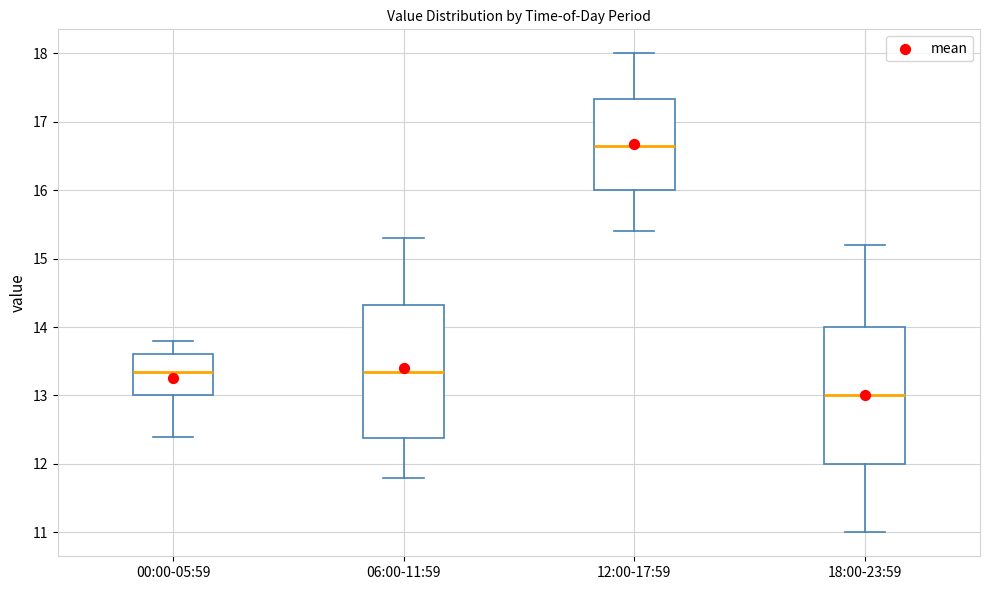

Which box has the lowest median line?

18:00-23:59